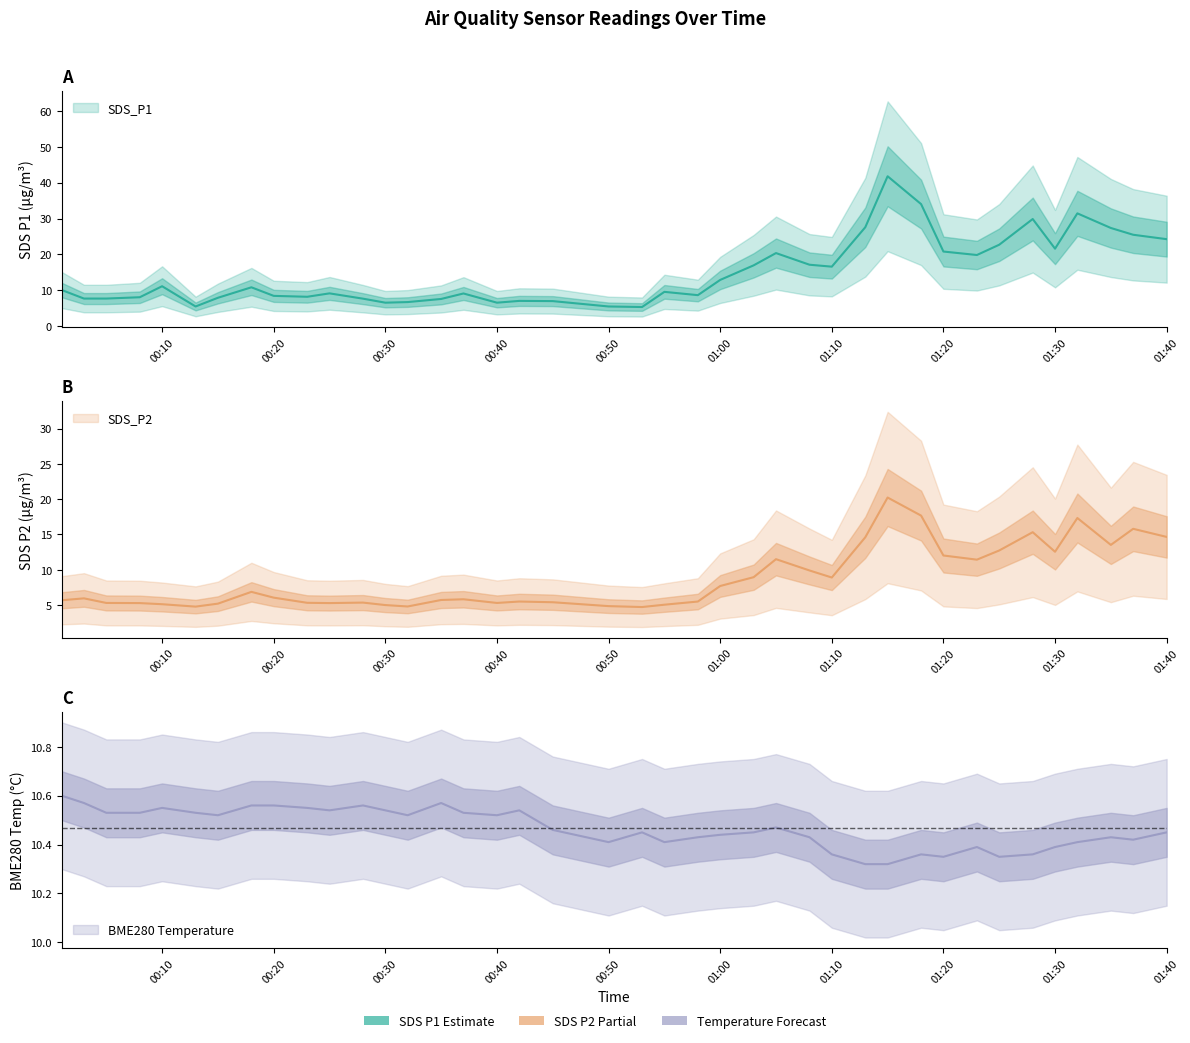

What are all the series names shown in the legend?

SDS_P1, SDS_P2, BME280_temperature